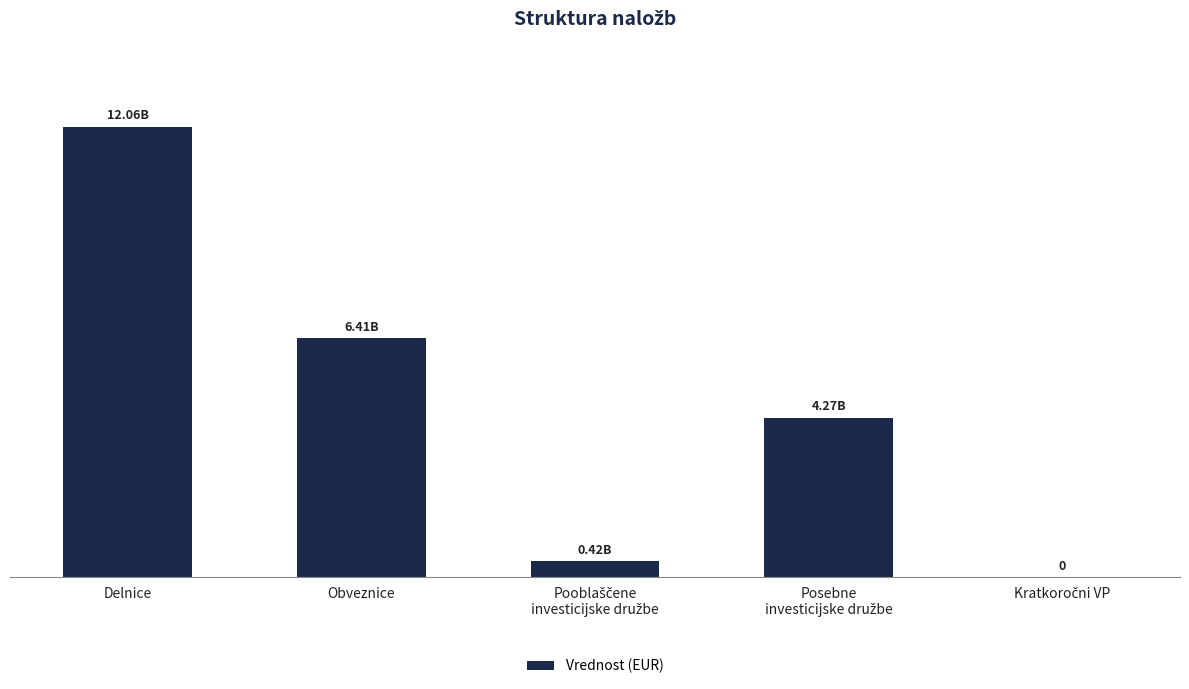

Are the bars horizontal?

No